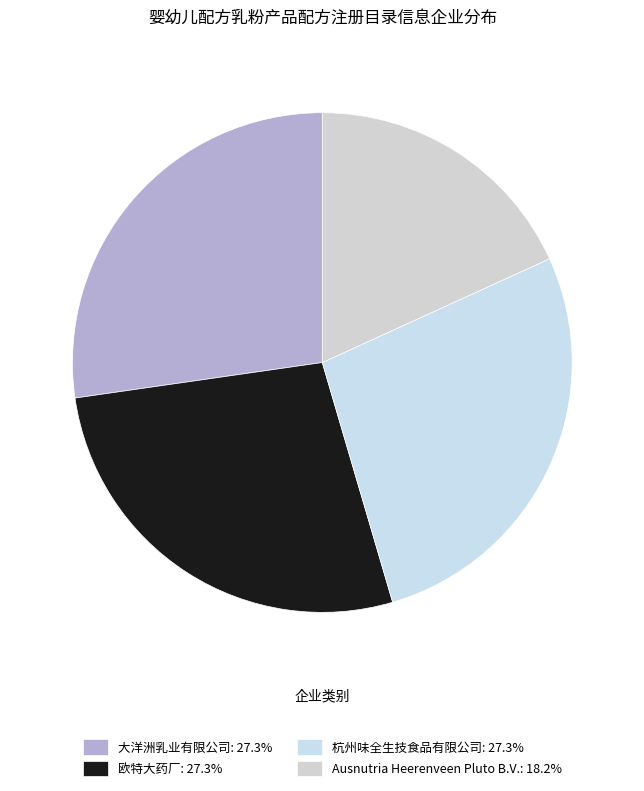

To the nearest percent, what percentage of the pie is Ausnutria Heerenveen Pluto B.V.?

18%